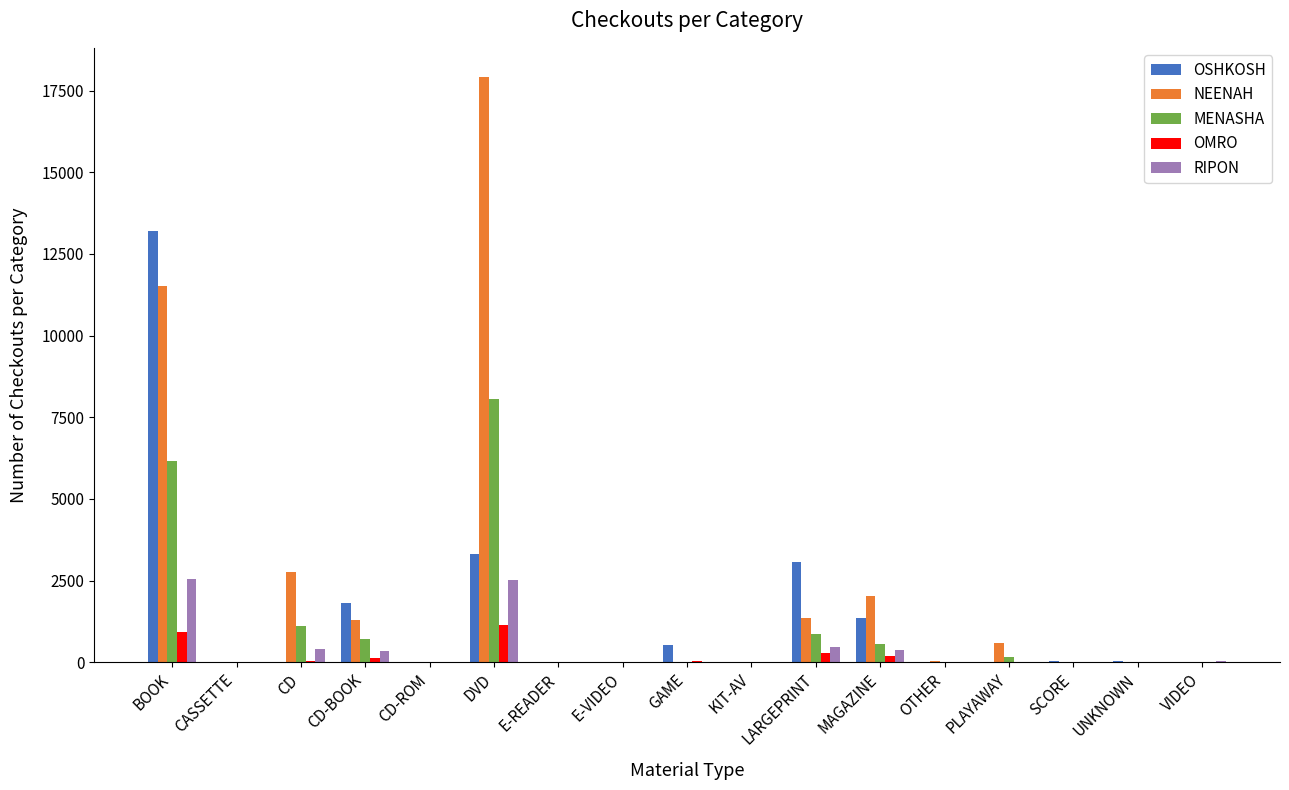

Which series has the largest total across all categories?

NEENAH